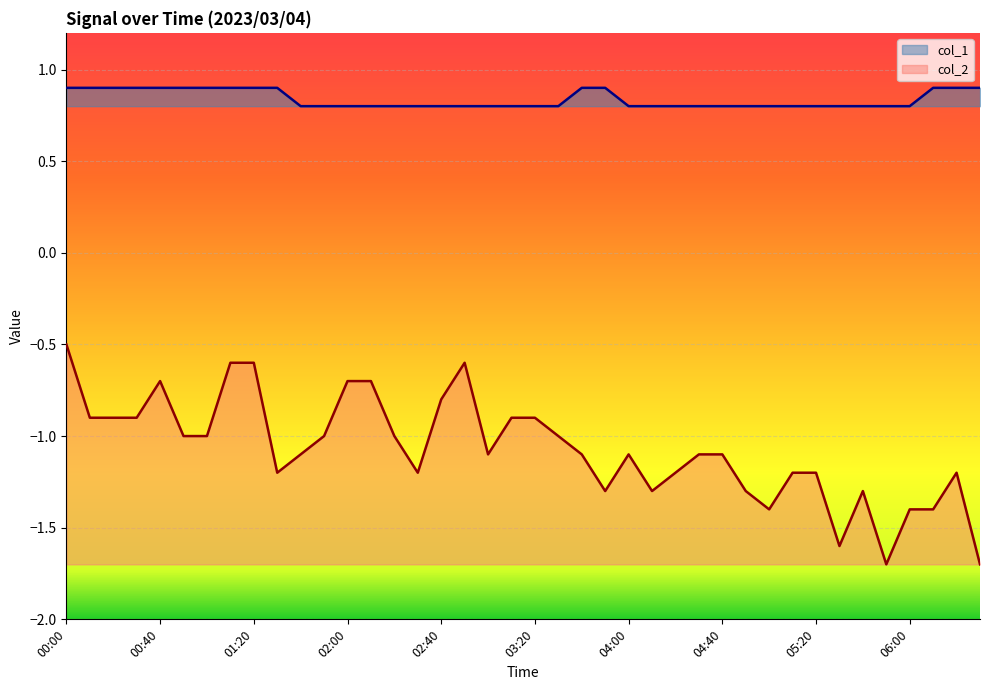

Where is the first local maximum for col_2?

00:40